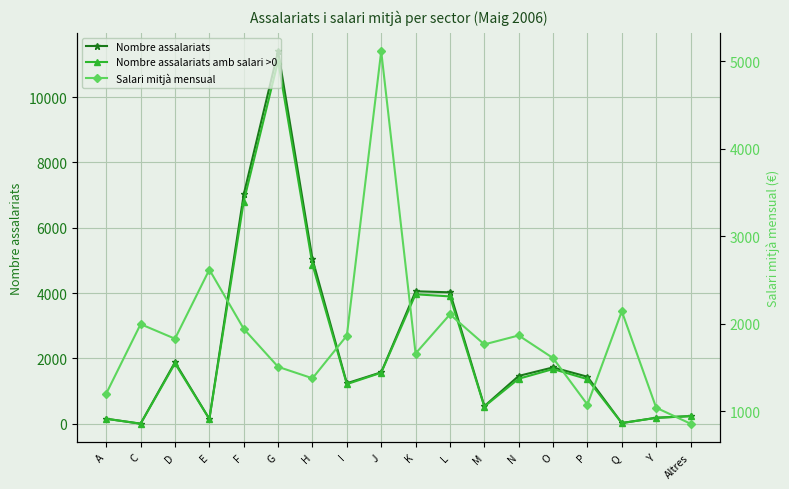

At which label is Salari mitjà mensual closest to 2986?

E